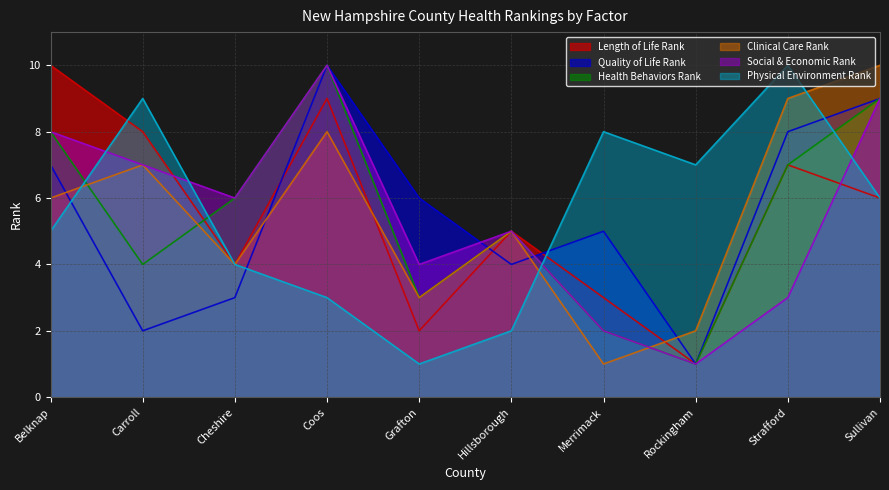

At which category is the sum across all series the highest?

Coos